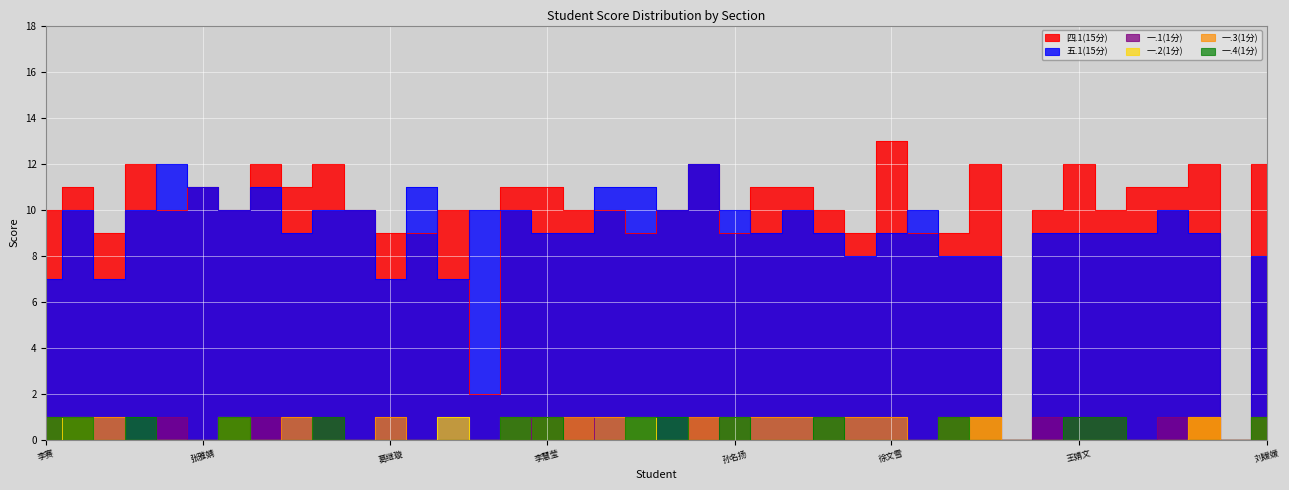

Which category has the lowest value in the 一.3(1分) series?

王书玉